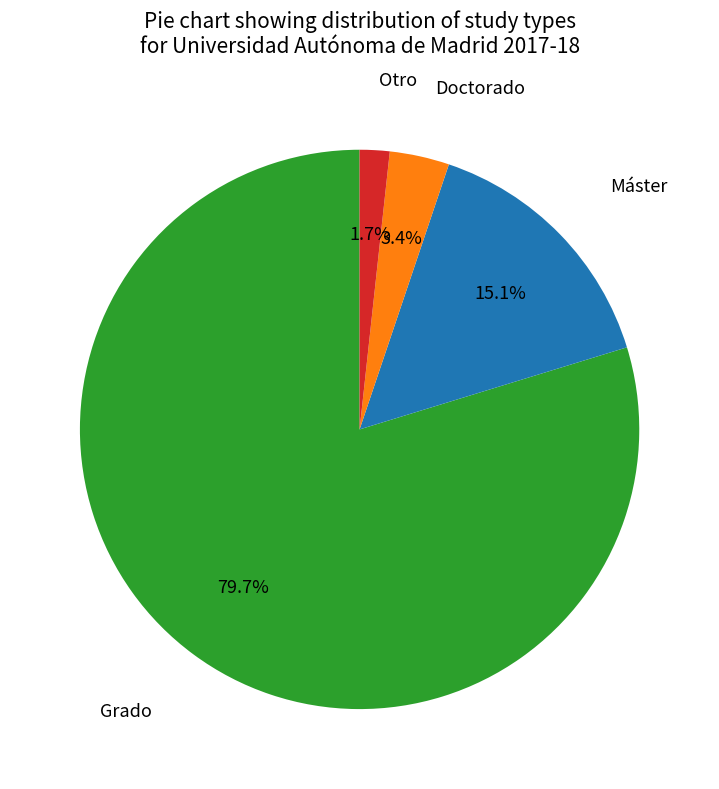

Is there any slice that represents more than half of the pie?

Yes